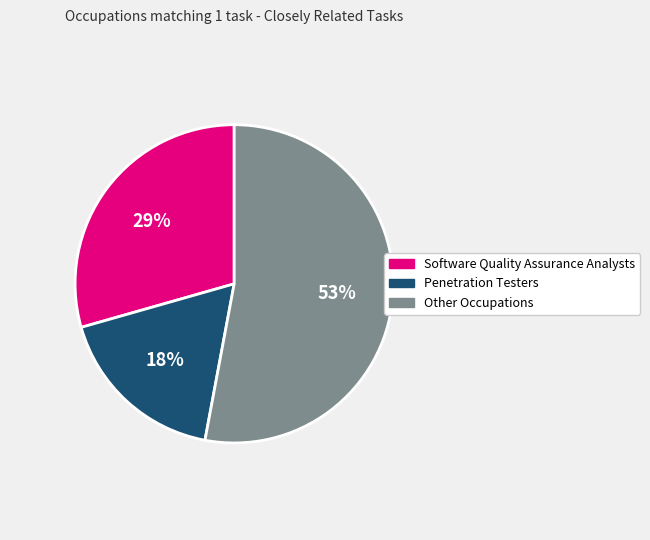

To the nearest percent, what percentage of the pie is Other Occupations?

53%